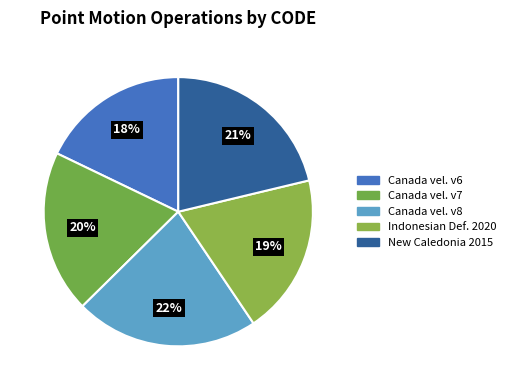

To the nearest percent, what is the average slice percentage?

20%